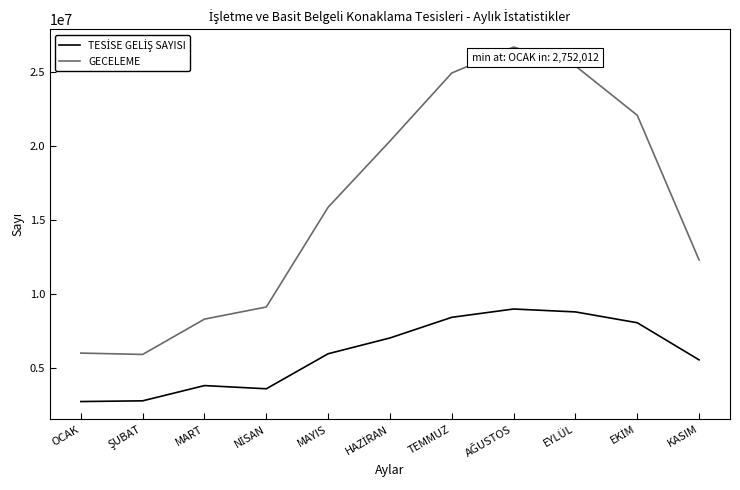

How many categories are shown in the chart?

11